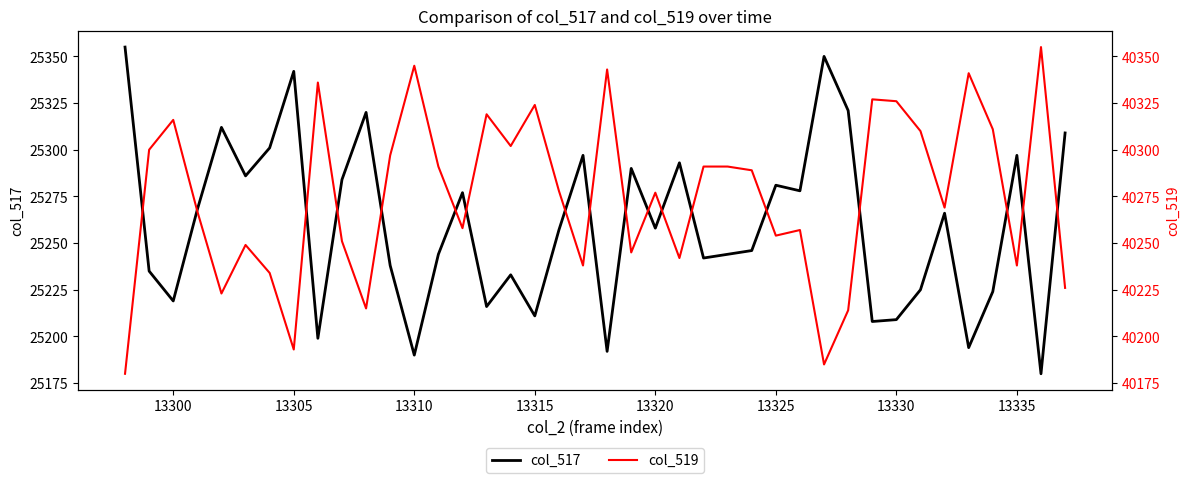

How many data points in col_517 are above 25258?

19